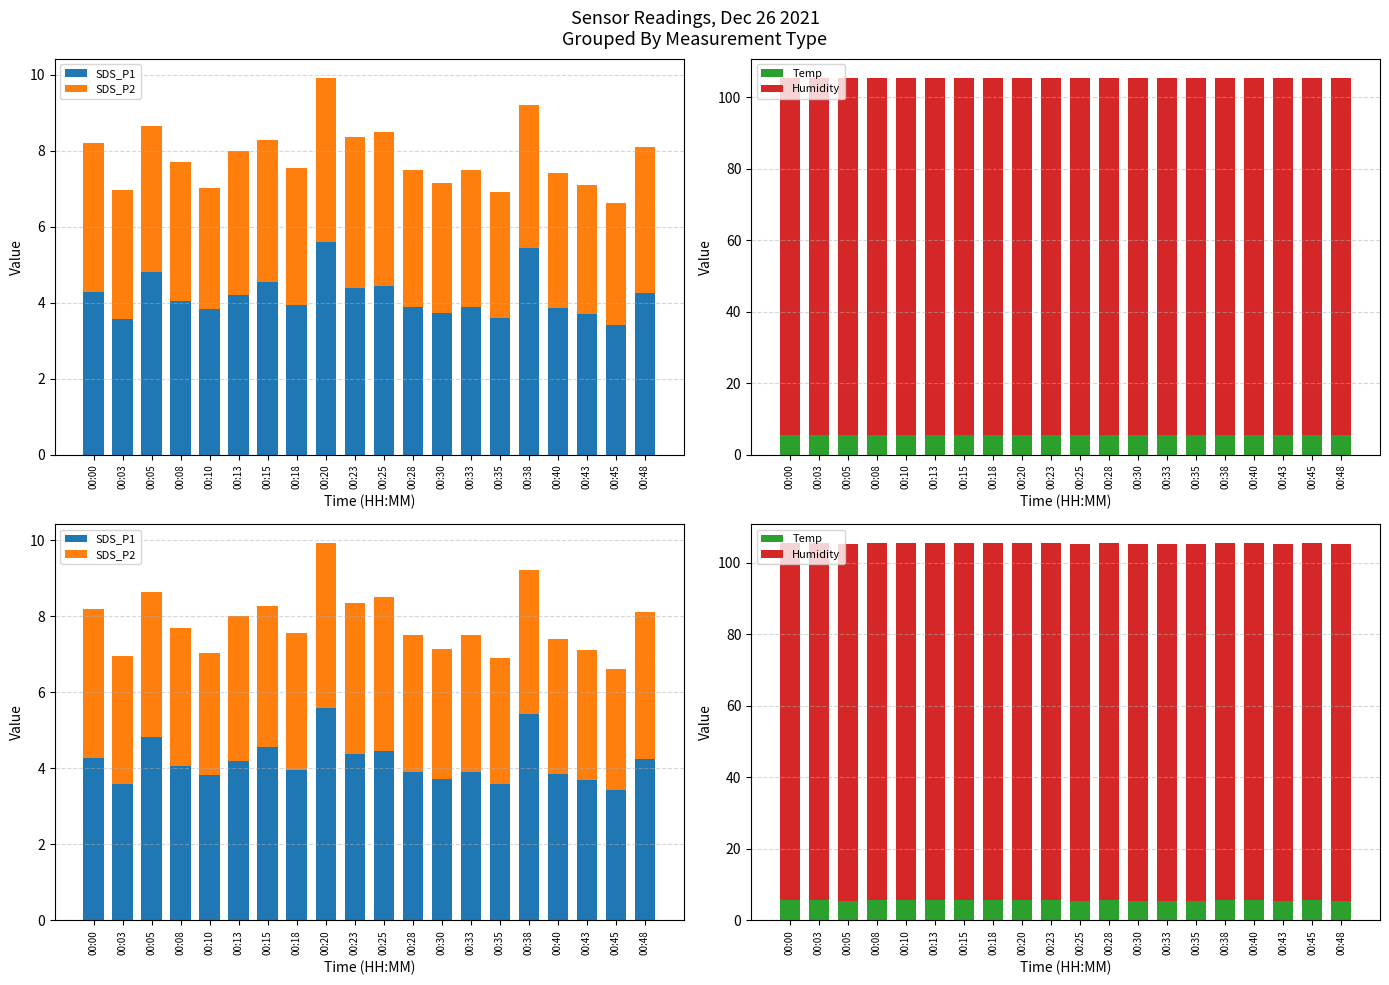

What is the spread (max minus min) of values at 00:20?

95.6